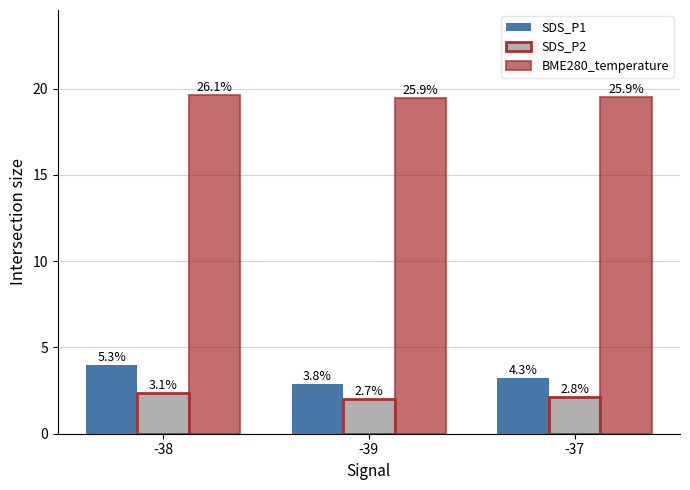

What is the difference between the SDS_P1 values at -39 and -38?

1.1